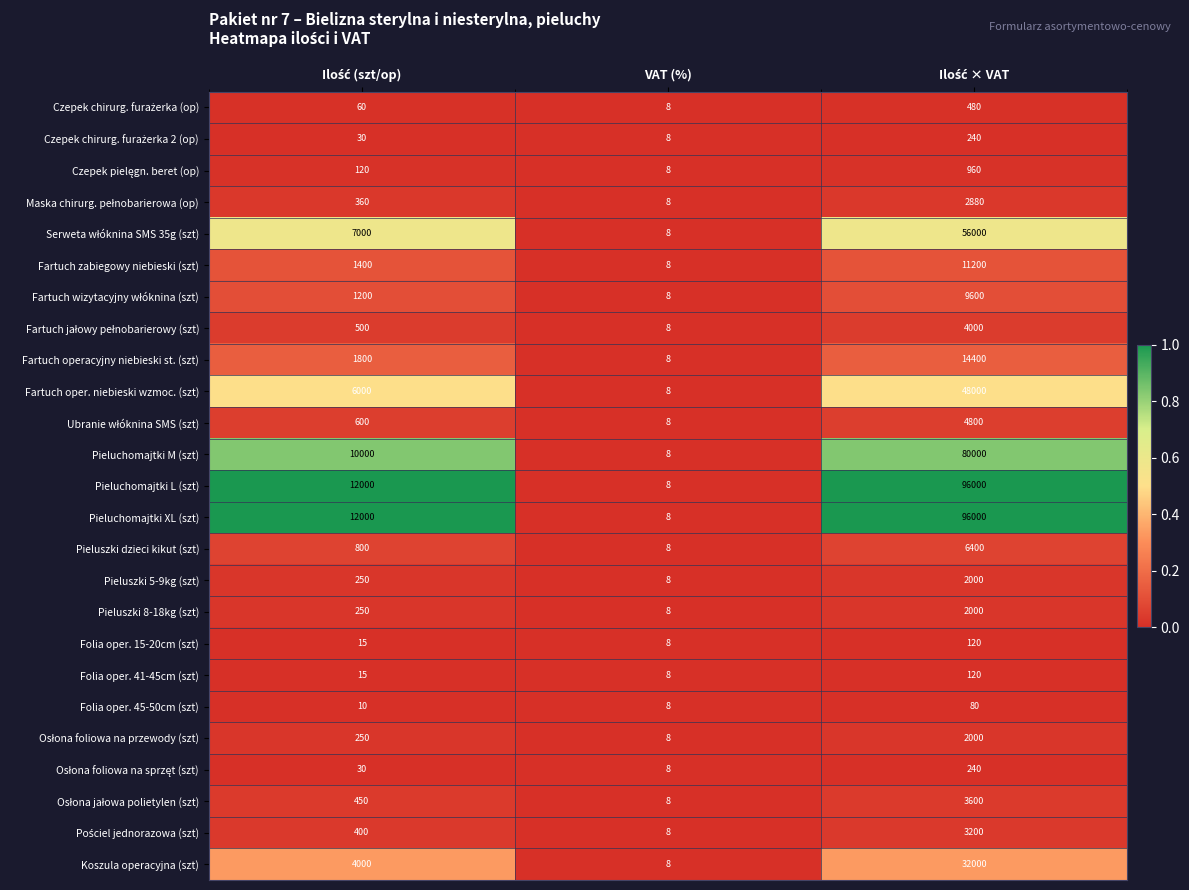

What is the sum of all Fartuch zabiegowy niebieski (szt) values?

12608